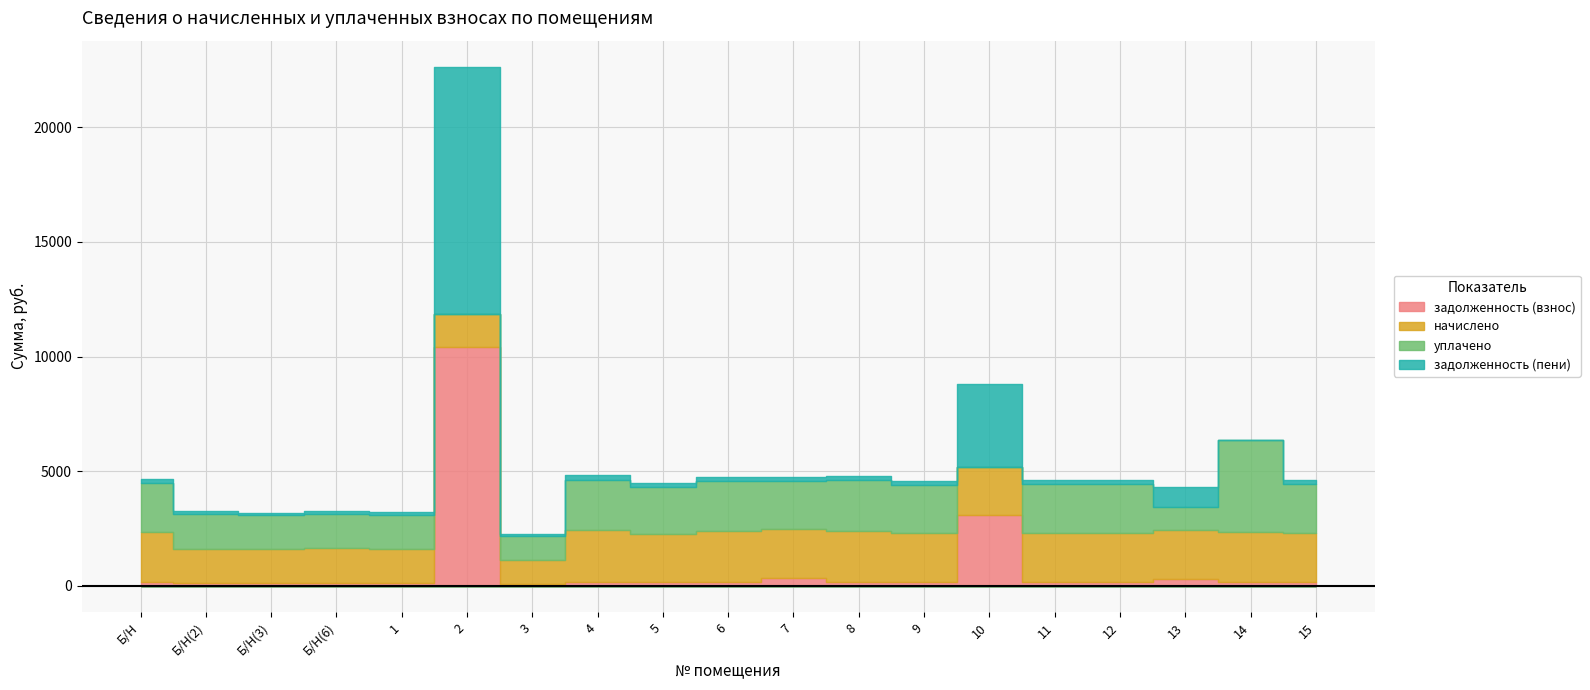

How many positive values does the задолженность (пени) series have?

18